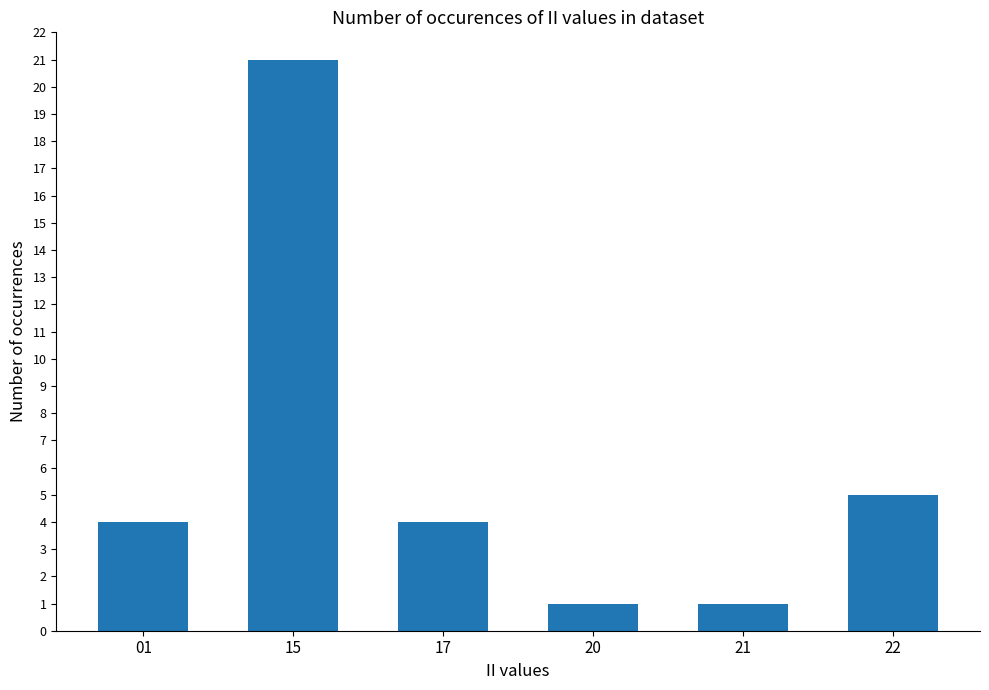

What is the maximum value shown in the chart?

21